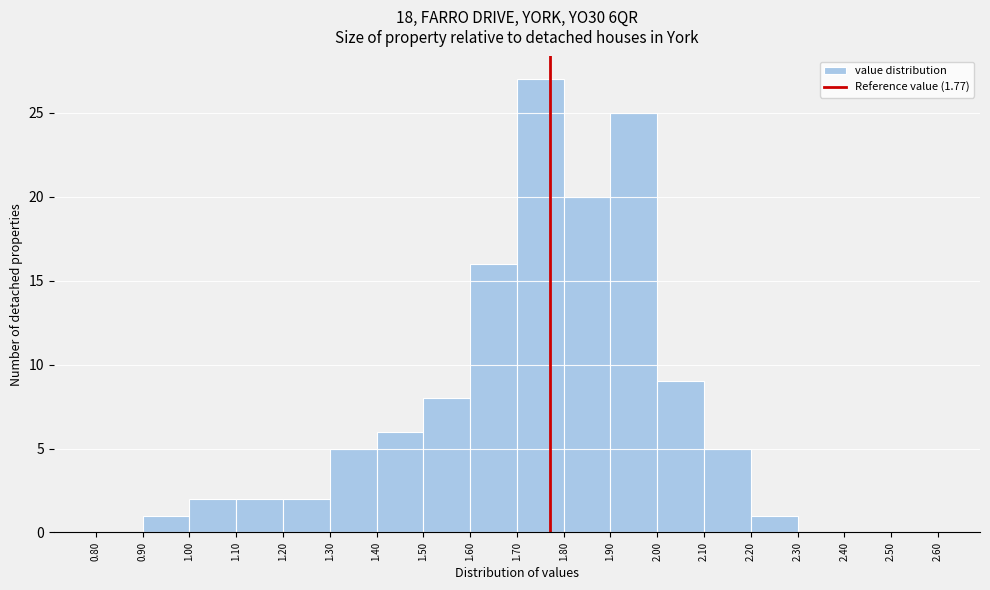

What is the height of the bar covering 1.10 to 1.20 on the x-axis? The values are not printed on the chart, so give them approximately, as read against the axis.

2